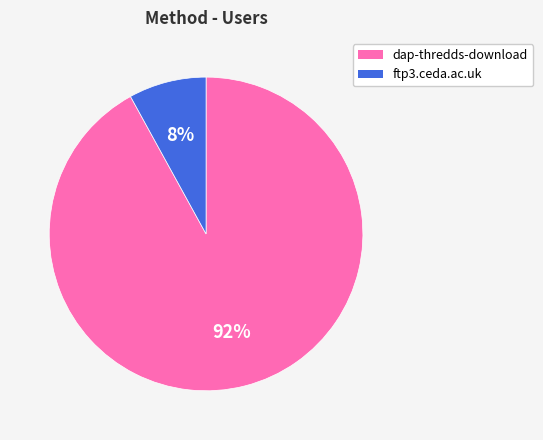

True or false: dap-thredds-download accounts for 77% of the total.

False